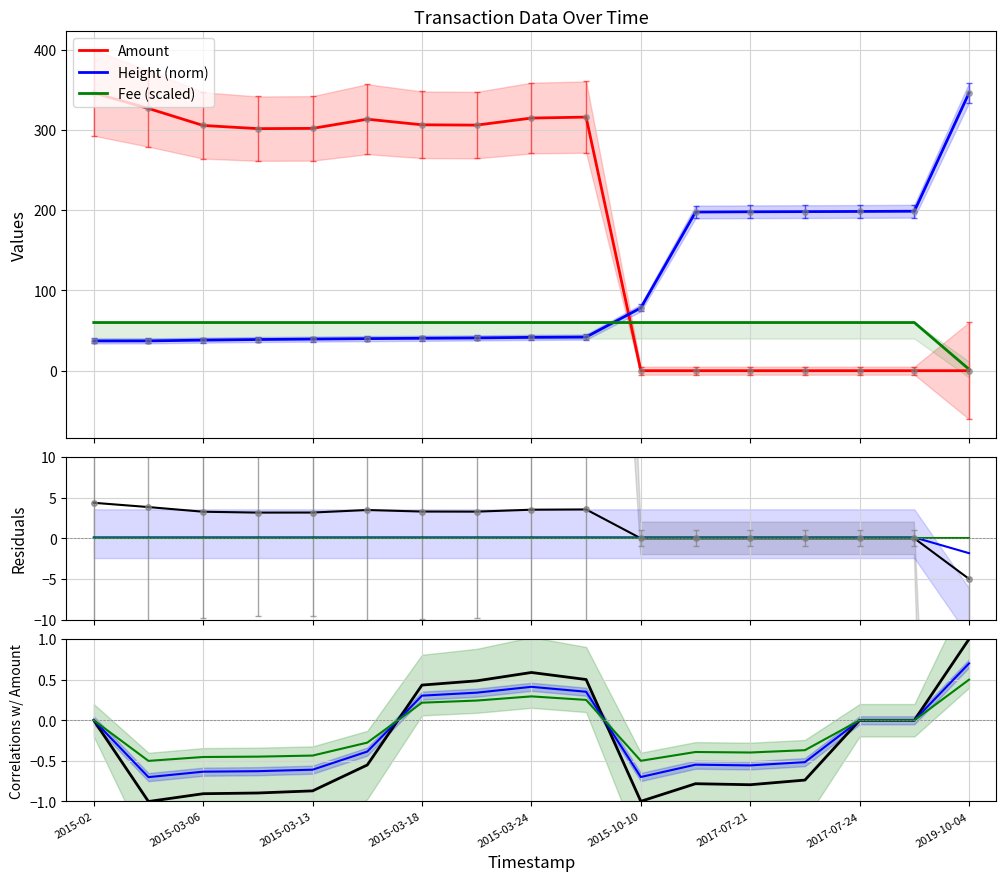

Between 2015-03-10 and 2015-03-13, which series saw the biggest shift?

Height